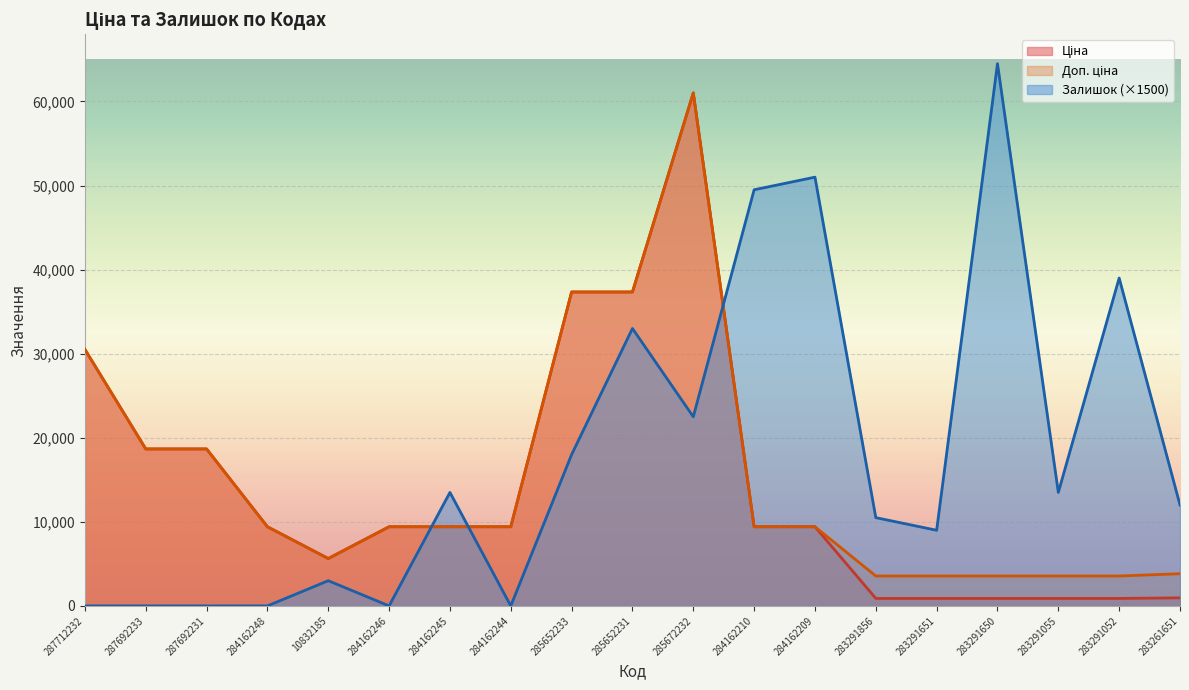

What is the label of the 8th point from the right?

284162210